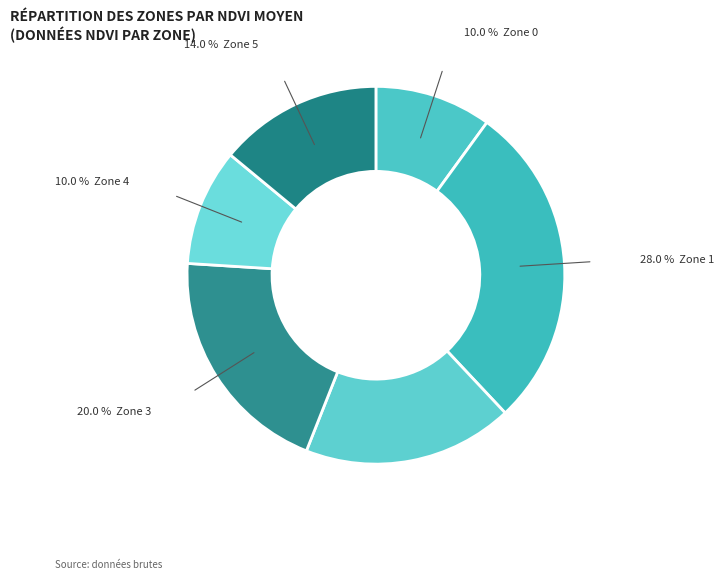

Which slice is the smallest?

Zone 0